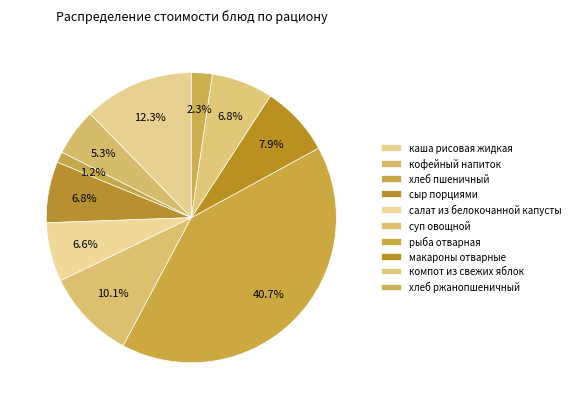

What percentage is NOT represented by компот из свежих яблок?

93.2%